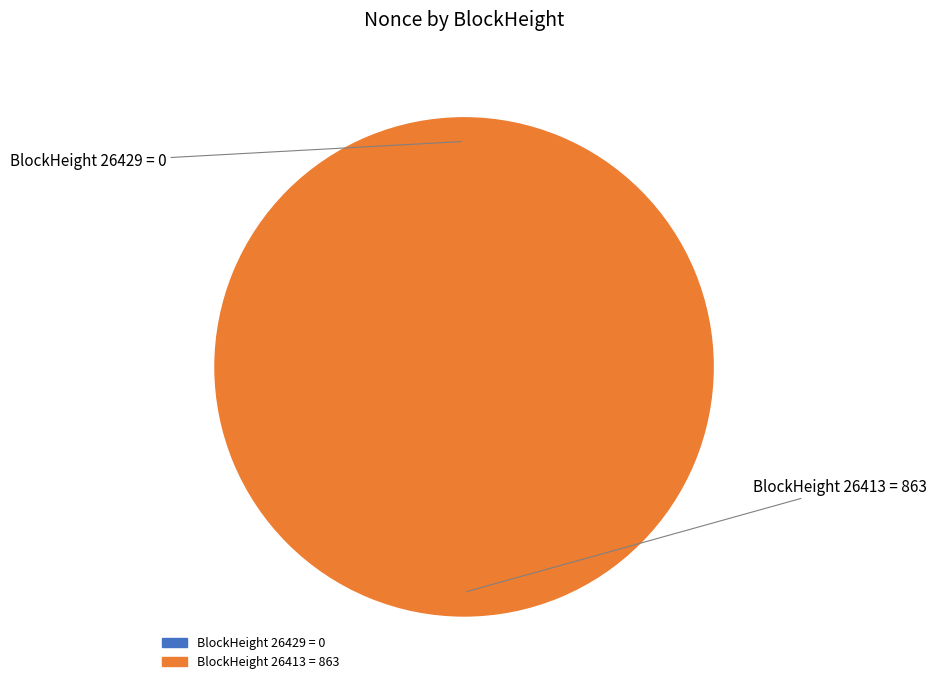

What percentage do 26429 and 26413 together represent?

100.0%